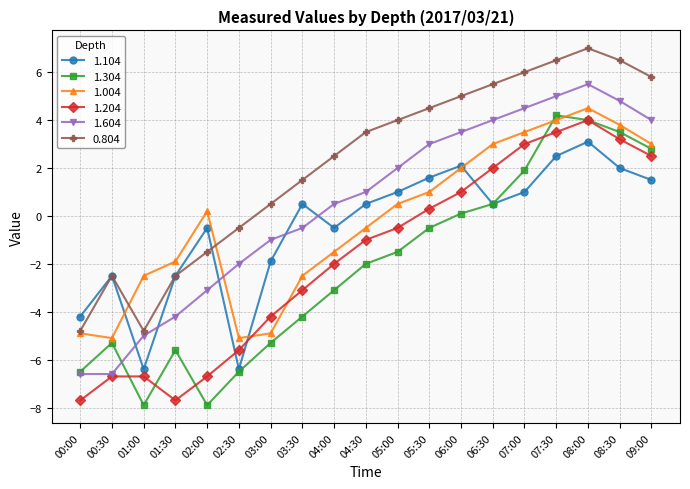

True or false: 0.804 has a value of 5.0 at 04:30.

False